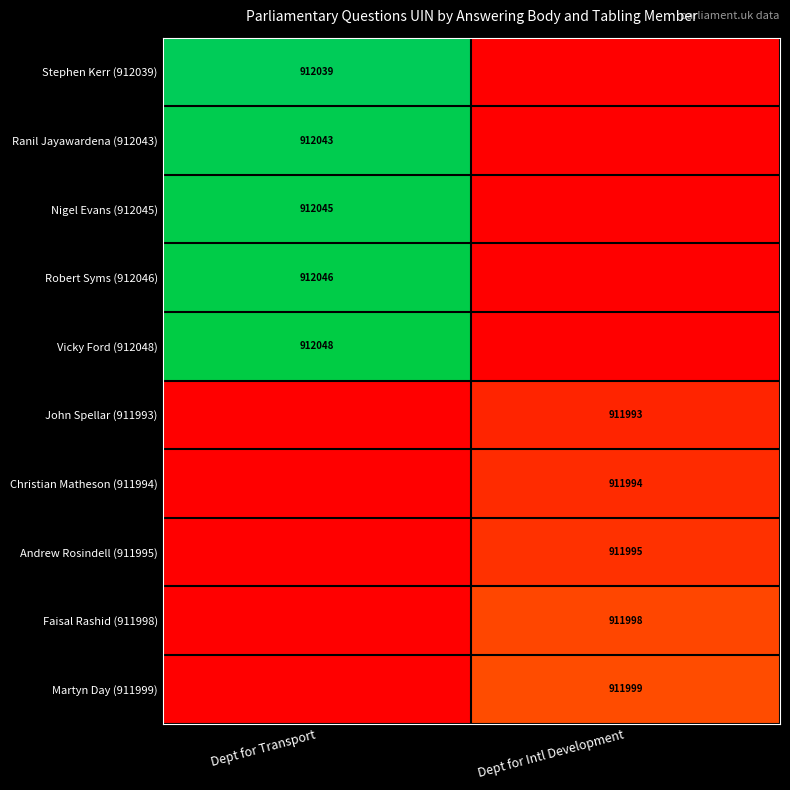

At how many categories does at least one series exceed 20664?

2